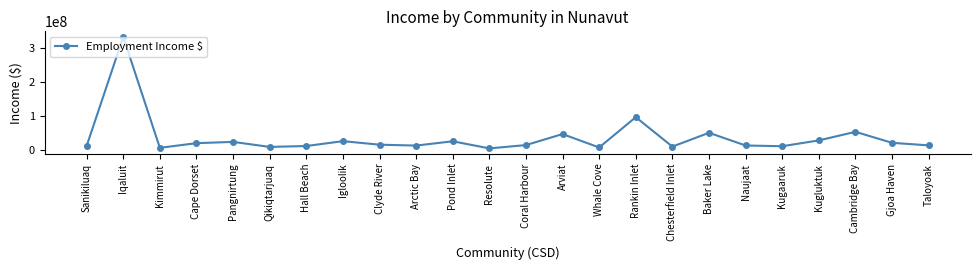

Where is the first local minimum?

Kimmirut